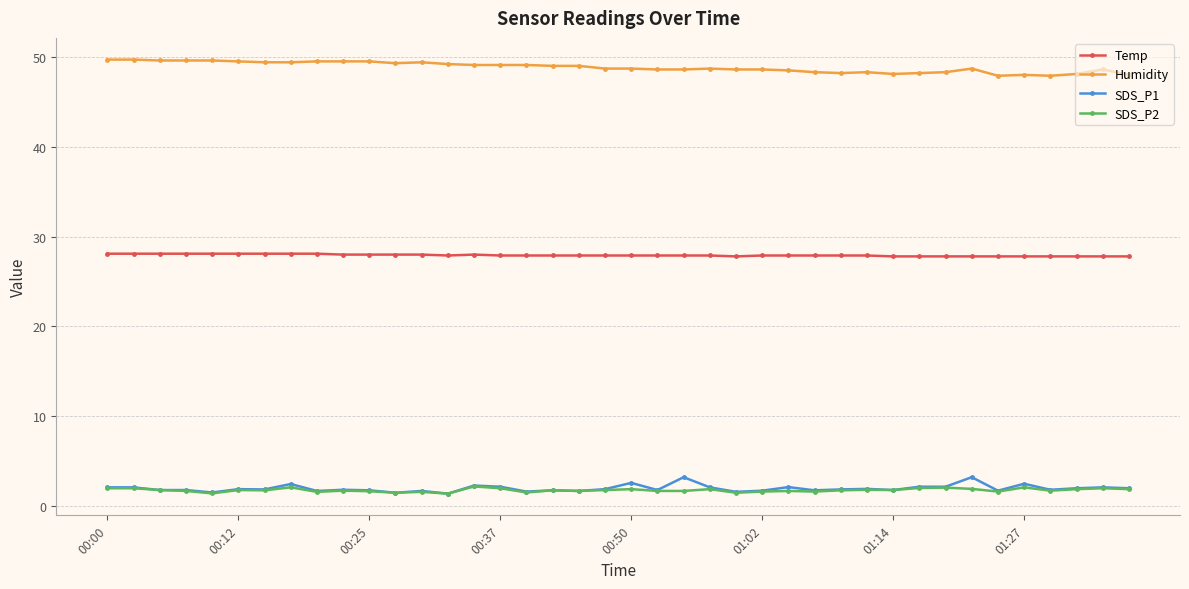

Which series has the largest total across all categories?

Humidity